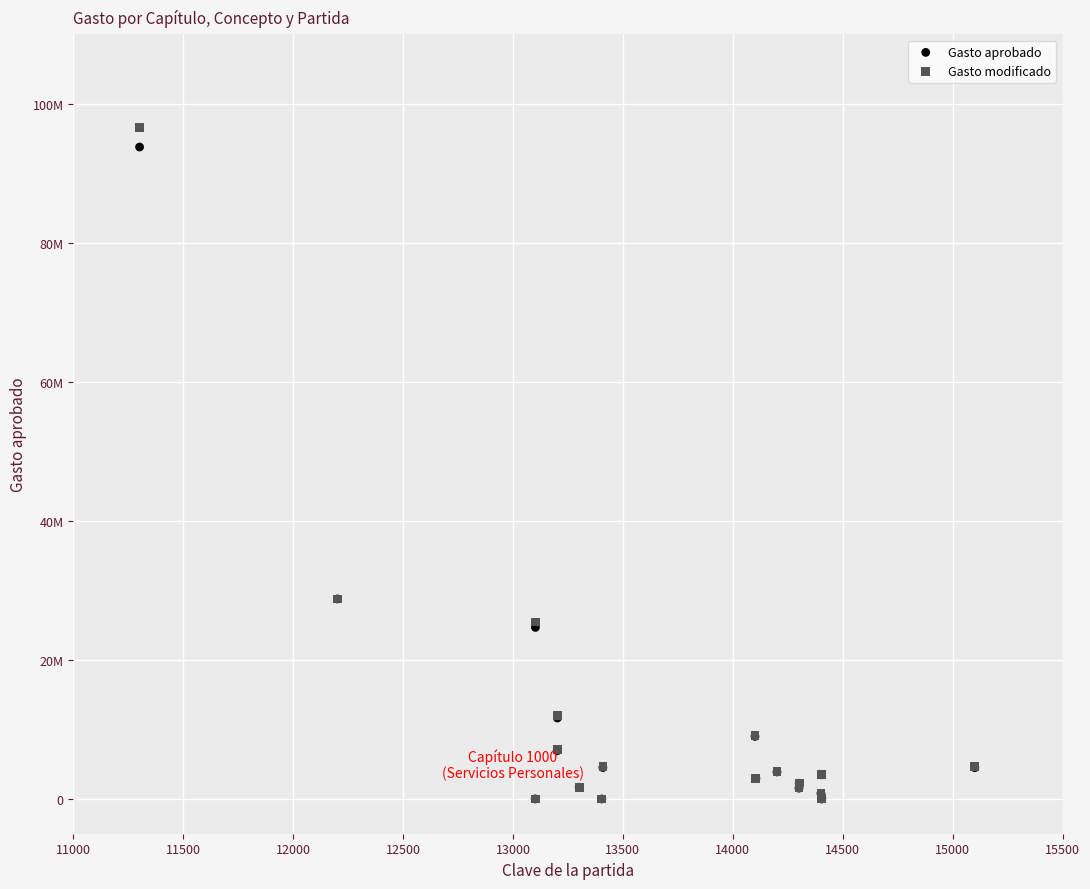

Which series has the widest spread of Y values?

Gasto modificado